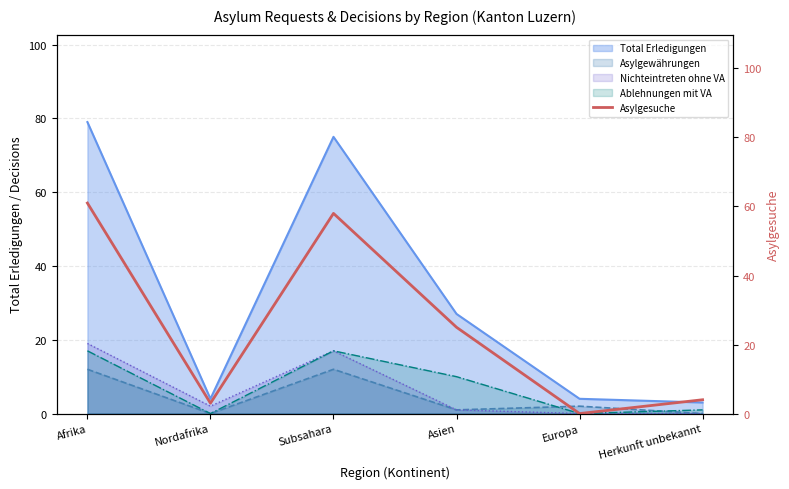

Reading right to left, what are all the values shown in this chart?

Herkunft unbekannt=4	Europa=0	Asien=25	Subsahara=58	Nordafrika=3	Afrika=61